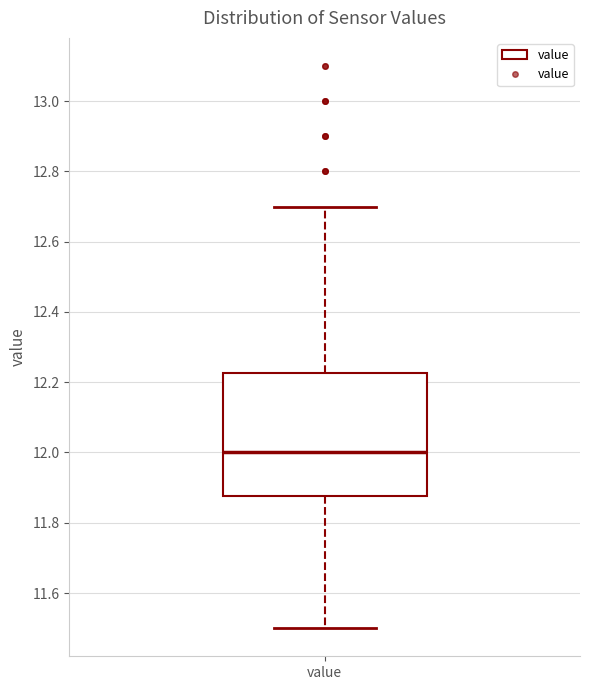

Read this box plot against the y-axis: the position of the median line, the range covered by the box, and the ends of both whiskers. The values are not printed on the chart, so give them approximately, as read against the axis.

median 12.00, box 11.88 to 12.22, whiskers 11.50 to 12.70